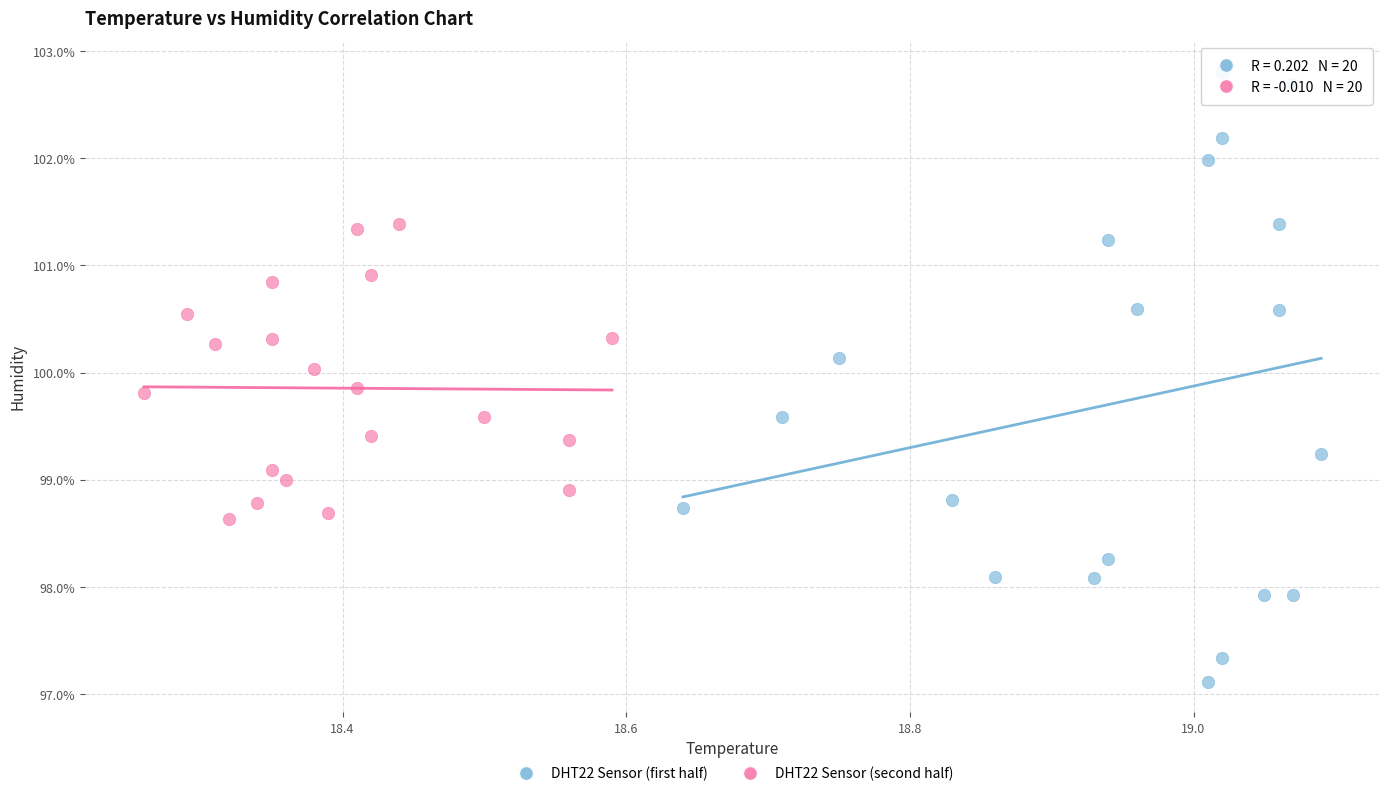

Which series has the largest Y range (max minus min)?

DHT22 Sensor (first half)